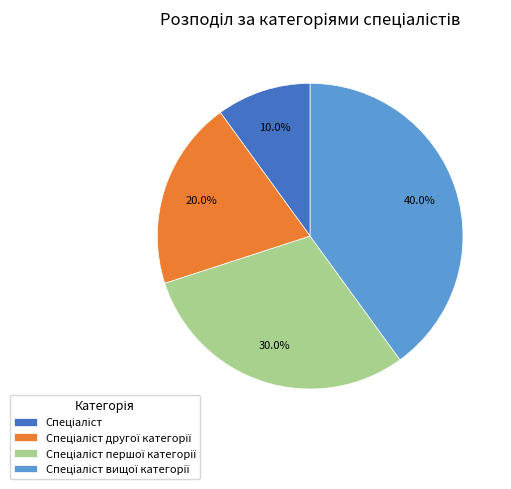

Is there a majority slice in this chart?

No